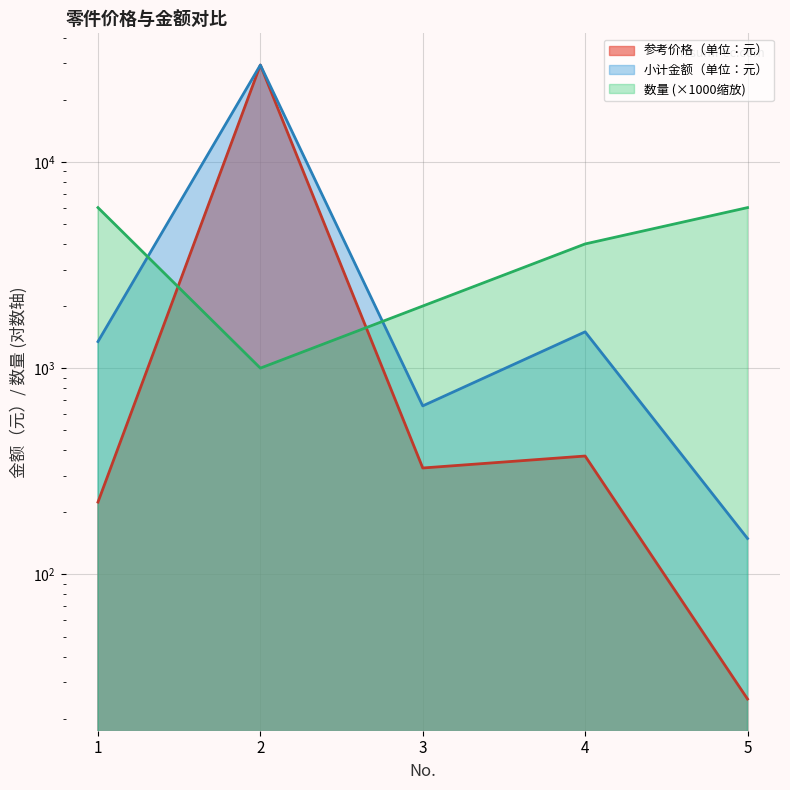

Which series has the largest range (max minus min)?

参考价格（单位：元）